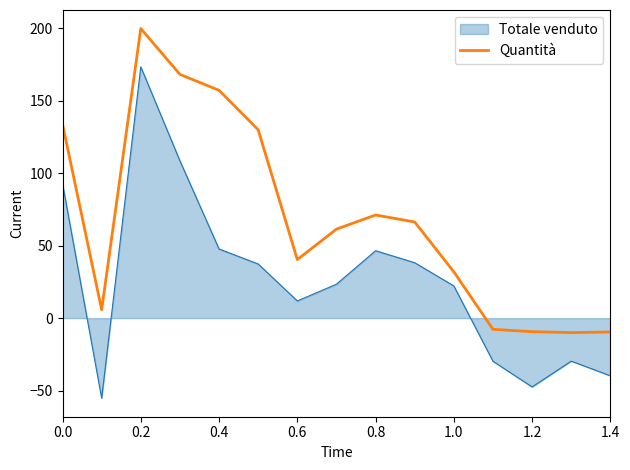

List the series in order of their overall mean, highest first.

Quantità, Totale venduto